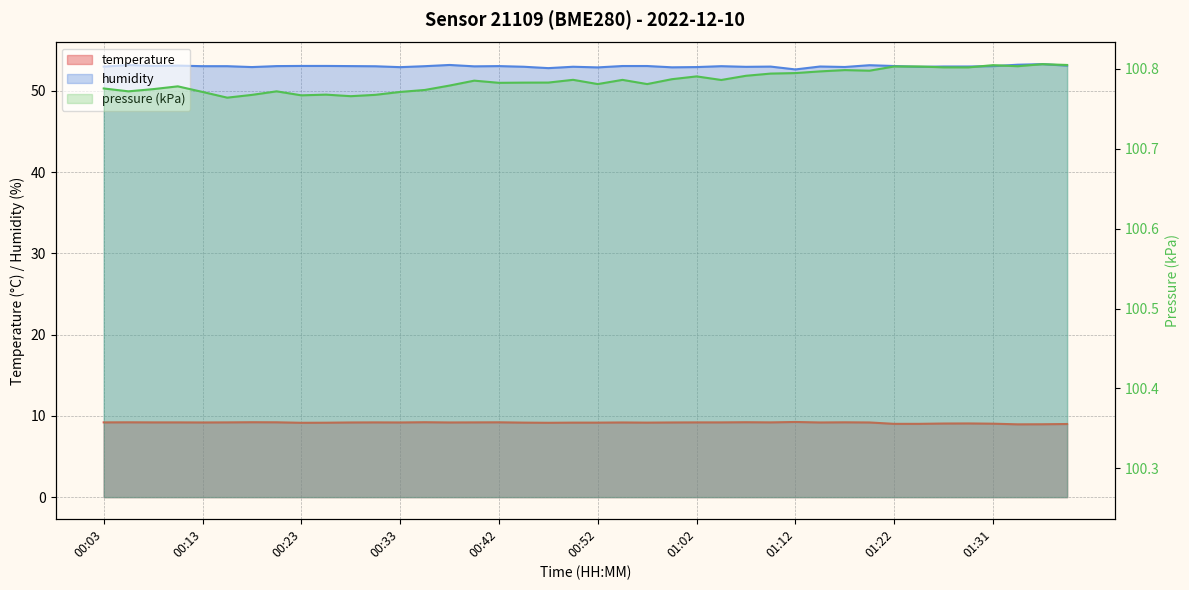

True or false: humidity and temperature intersect in this chart.

False